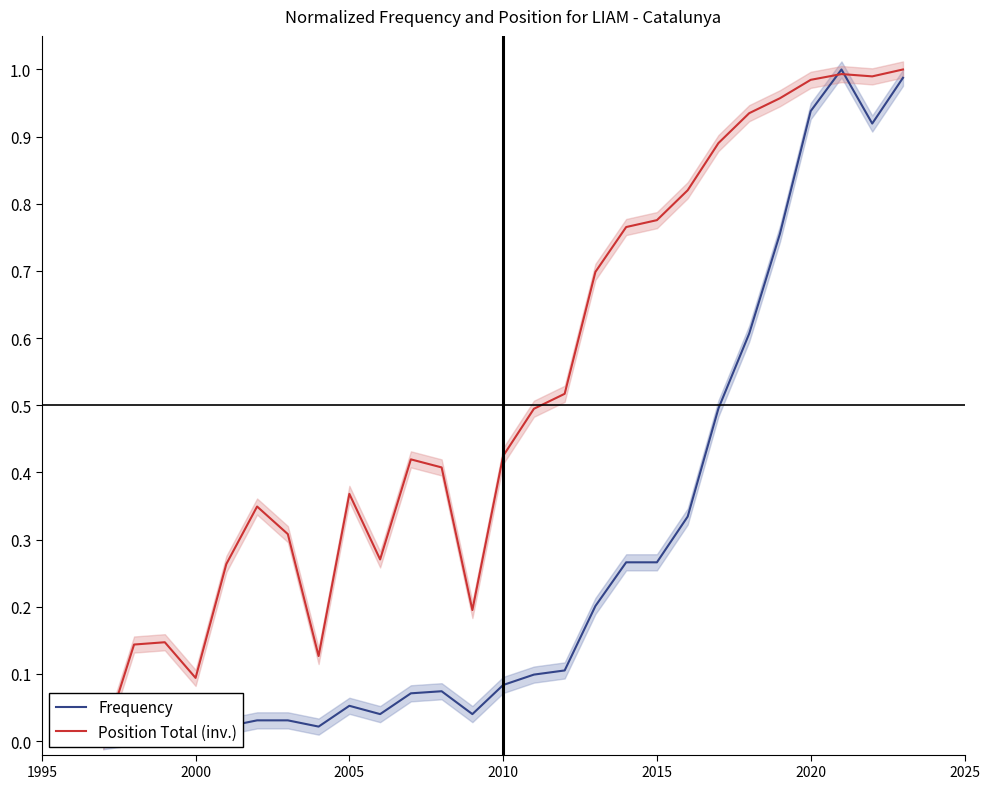

Is this an area chart (filled region under the line)?

No